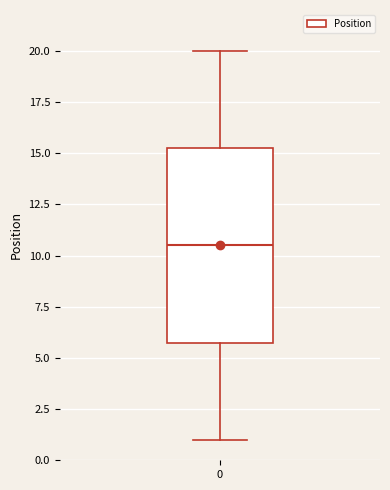

Transcribe this box plot: give where the median line is, the range the box spans, and where the two whiskers end, as read against the y-axis. The values are not printed on the chart, so give them approximately, as read against the axis.

median 10.5, box 6.0 to 15.5, whiskers 1.0 to 20.0